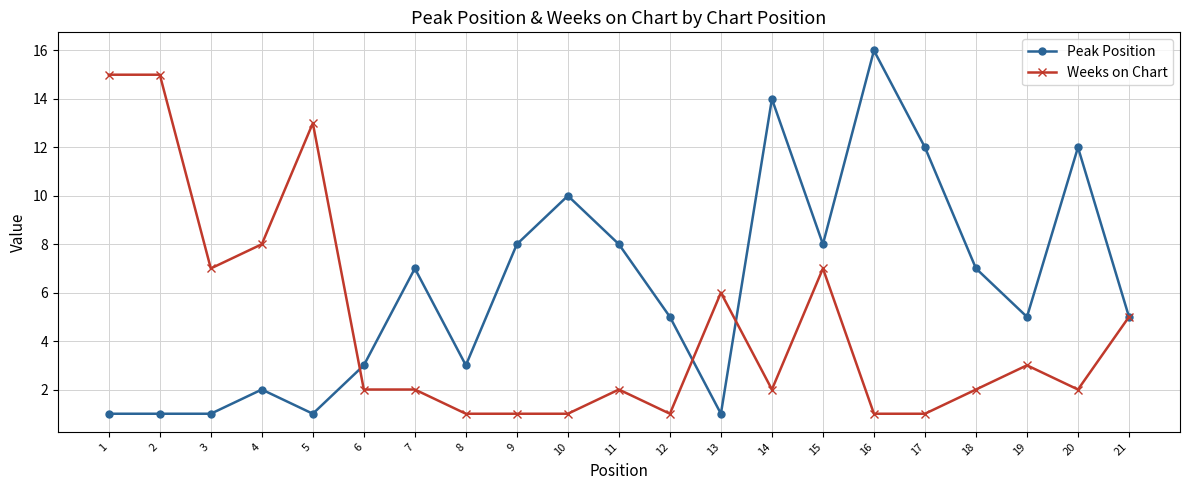

What is the value of the Weeks on Chart point at the 20th from the left?

2